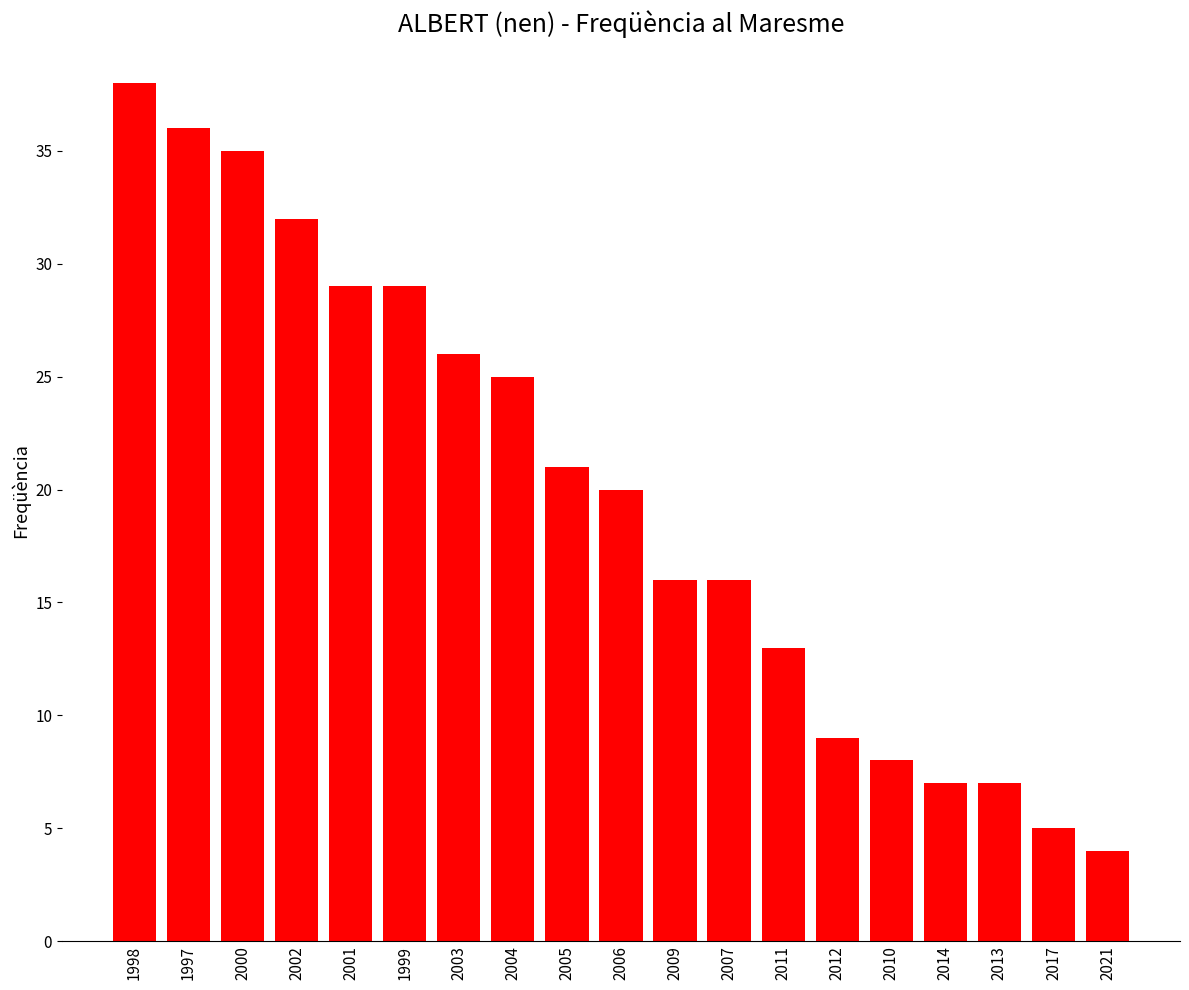

What is the ratio of the value at 2003 to the value at 2014?

3.7